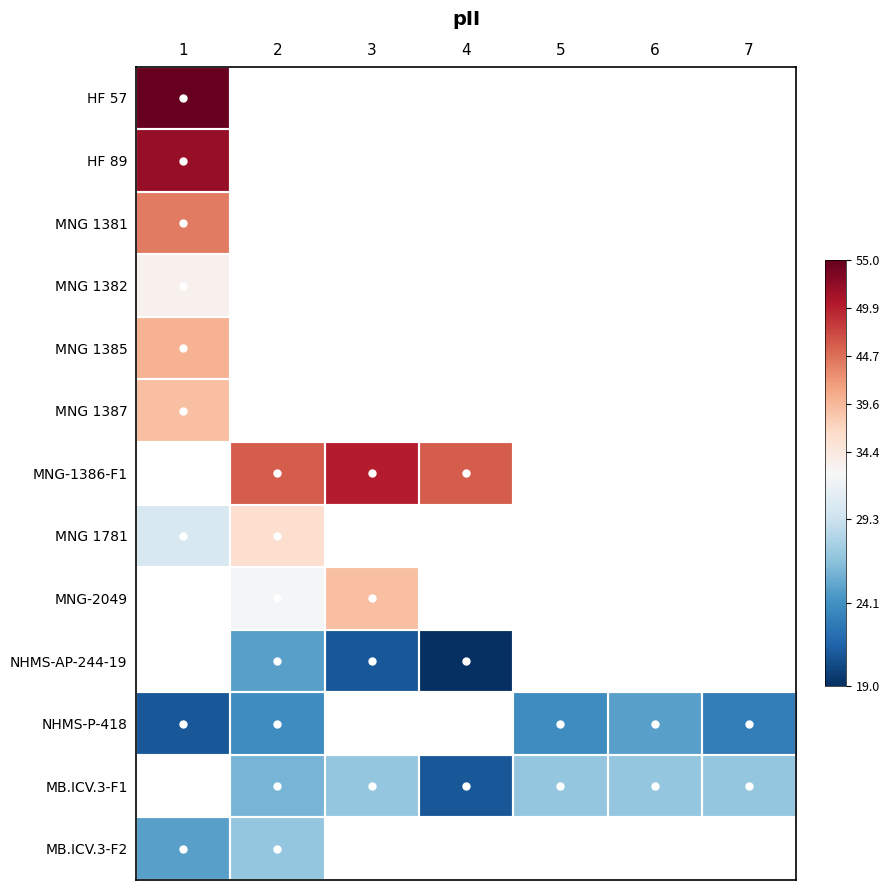

At how many categories does at least one series exceed 23?

7